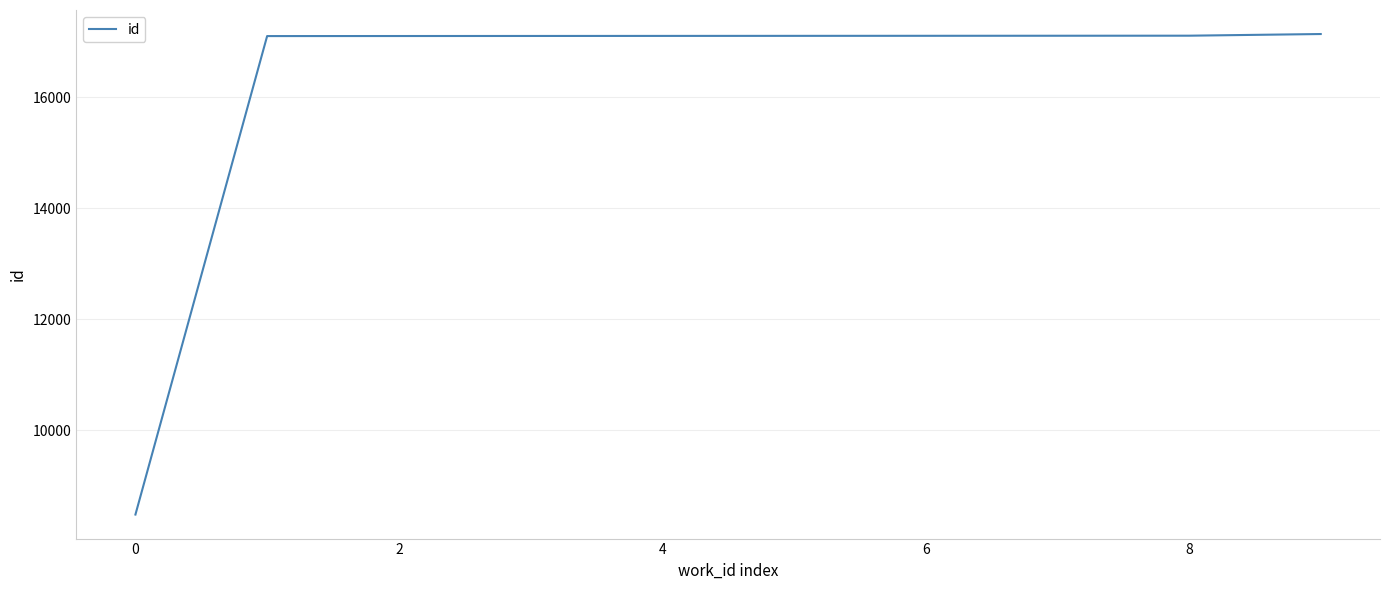

What is the difference between the maximum and minimum values?

8661